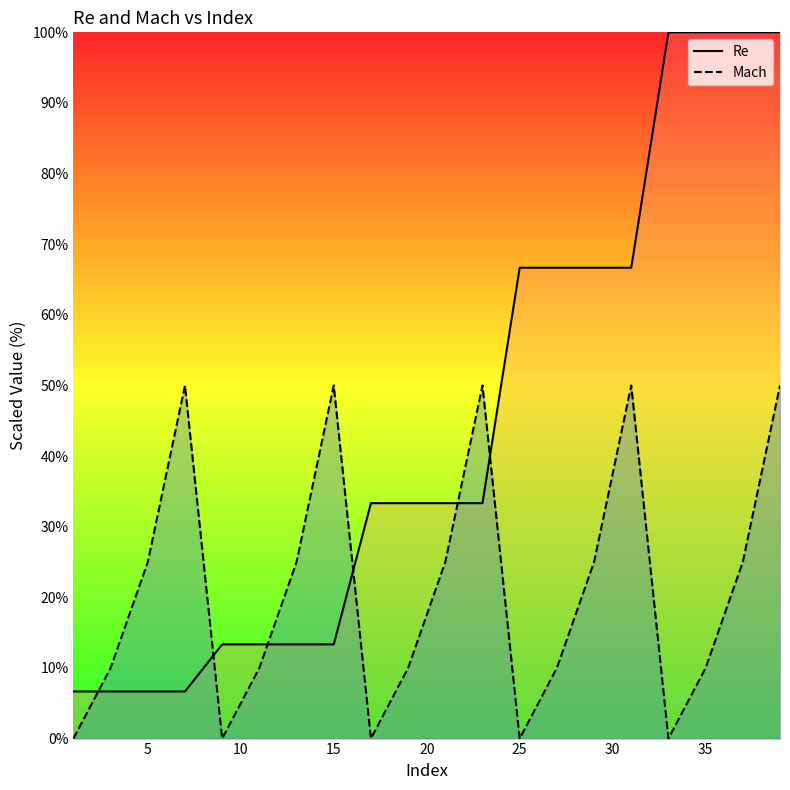

Does the chart have visible grid lines?

No